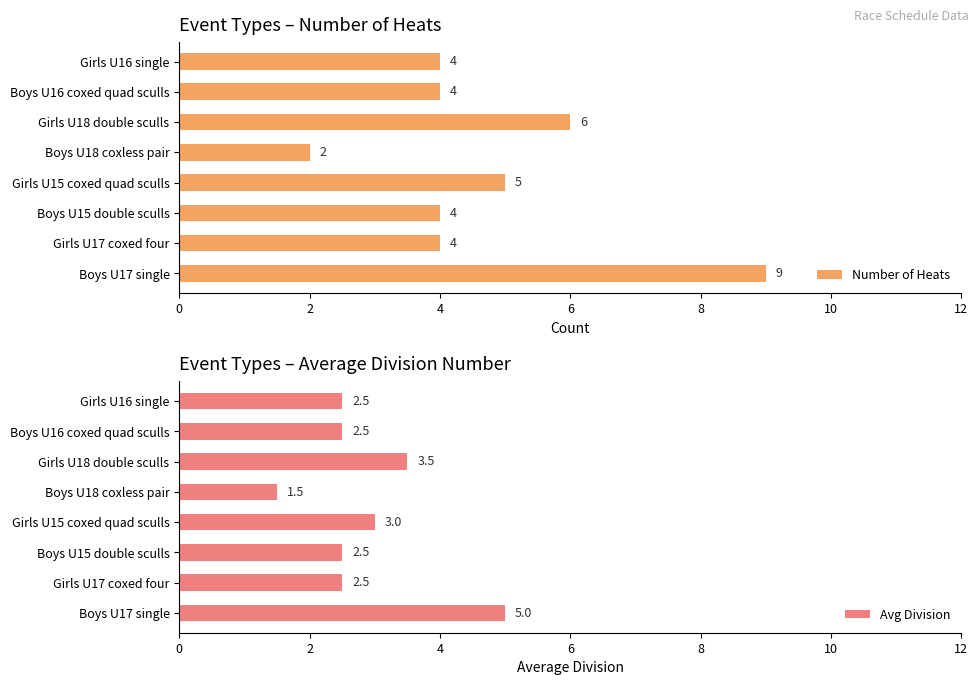

Is it true that Number of Heats equals 2 at Boys U18 coxless pair?

True